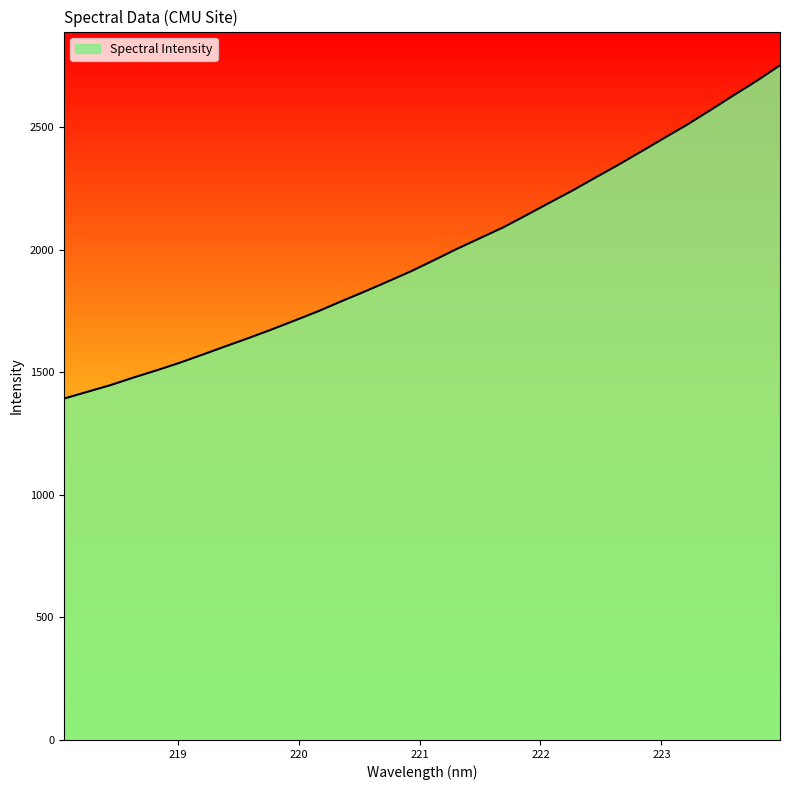

What is the maximum value shown in the chart?

2753.6